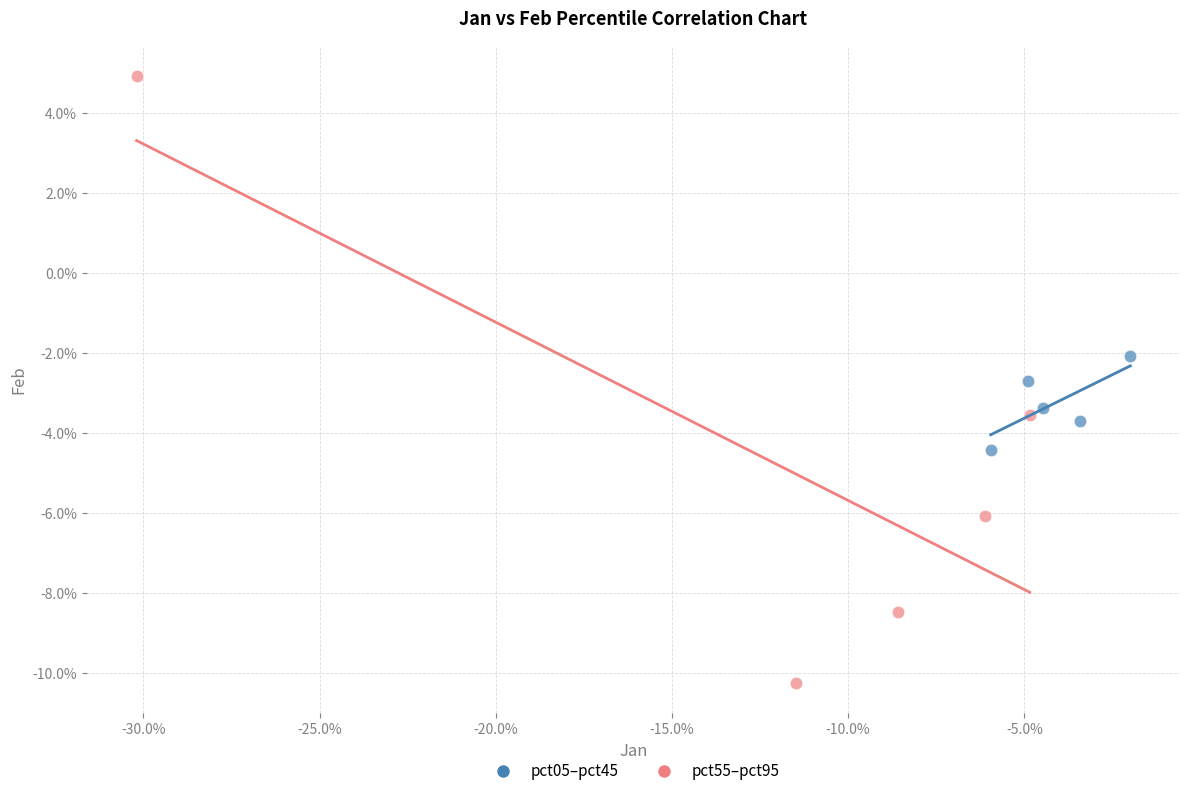

Which series reaches the minimum Y coordinate?

pct55–pct95